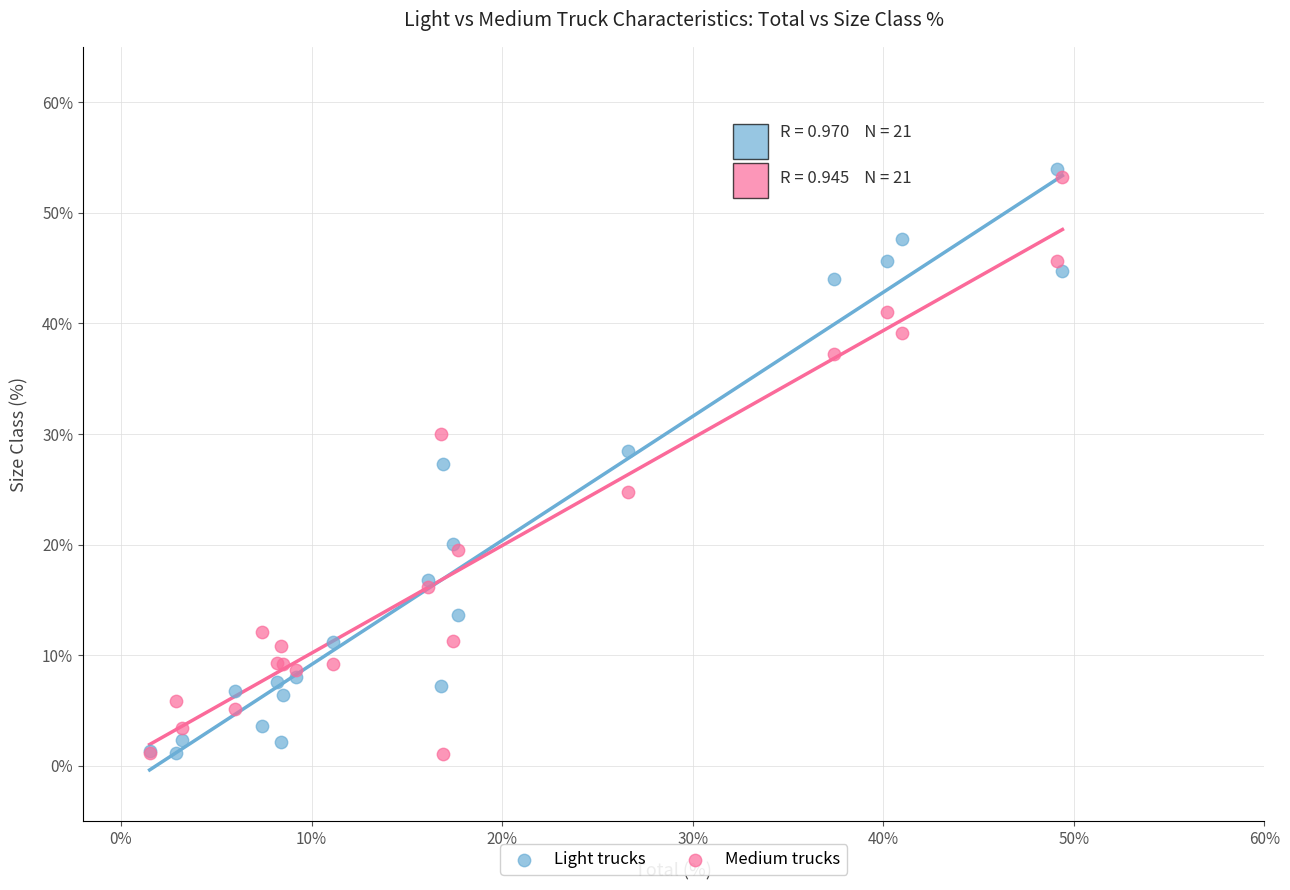

Which series has the largest Y range (max minus min)?

Light trucks